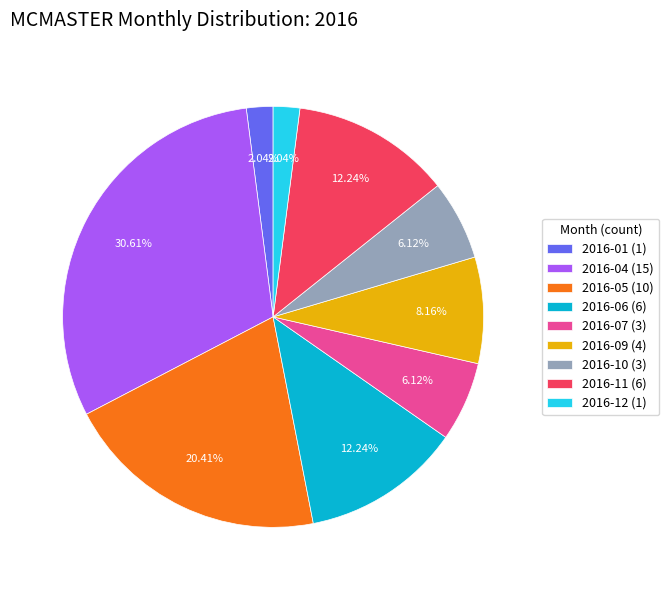

Does 2016-01 (1) account for over 50% of the chart?

No